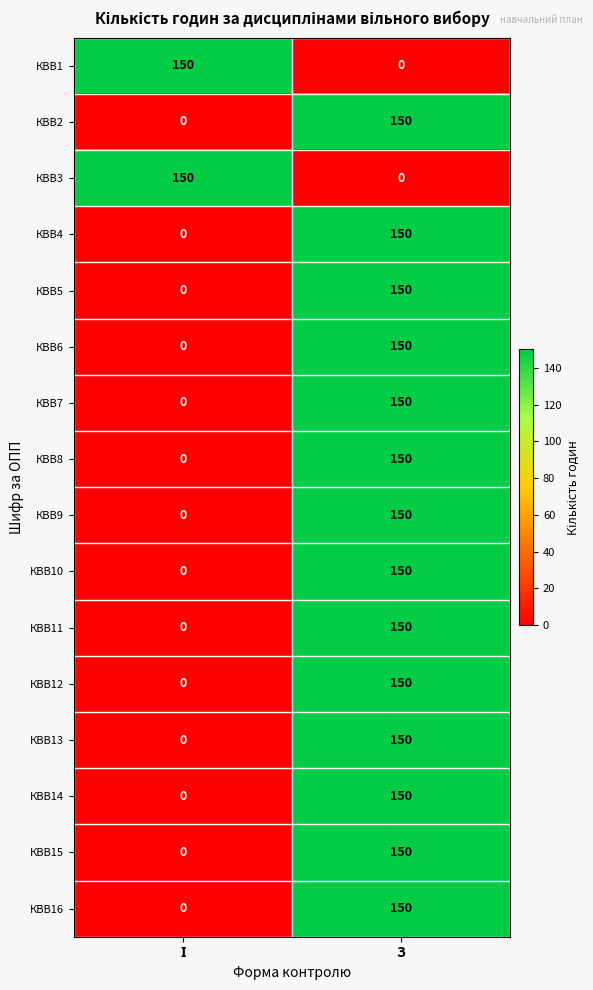

The value of КВВ12 at З is 63. True or false?

False